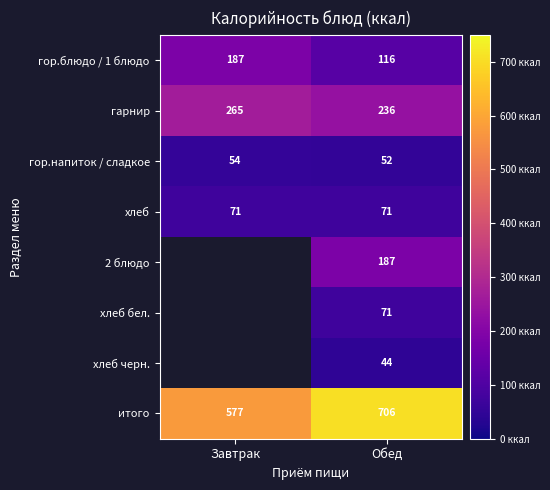

How many values in the гор.блюдо / 1 блюдо series are below 187?

1